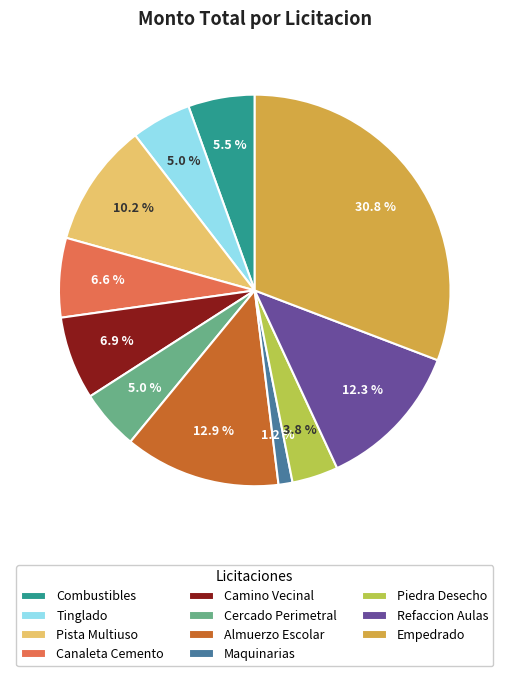

Between Piedra Desecho and Combustibles, which is larger?

Combustibles